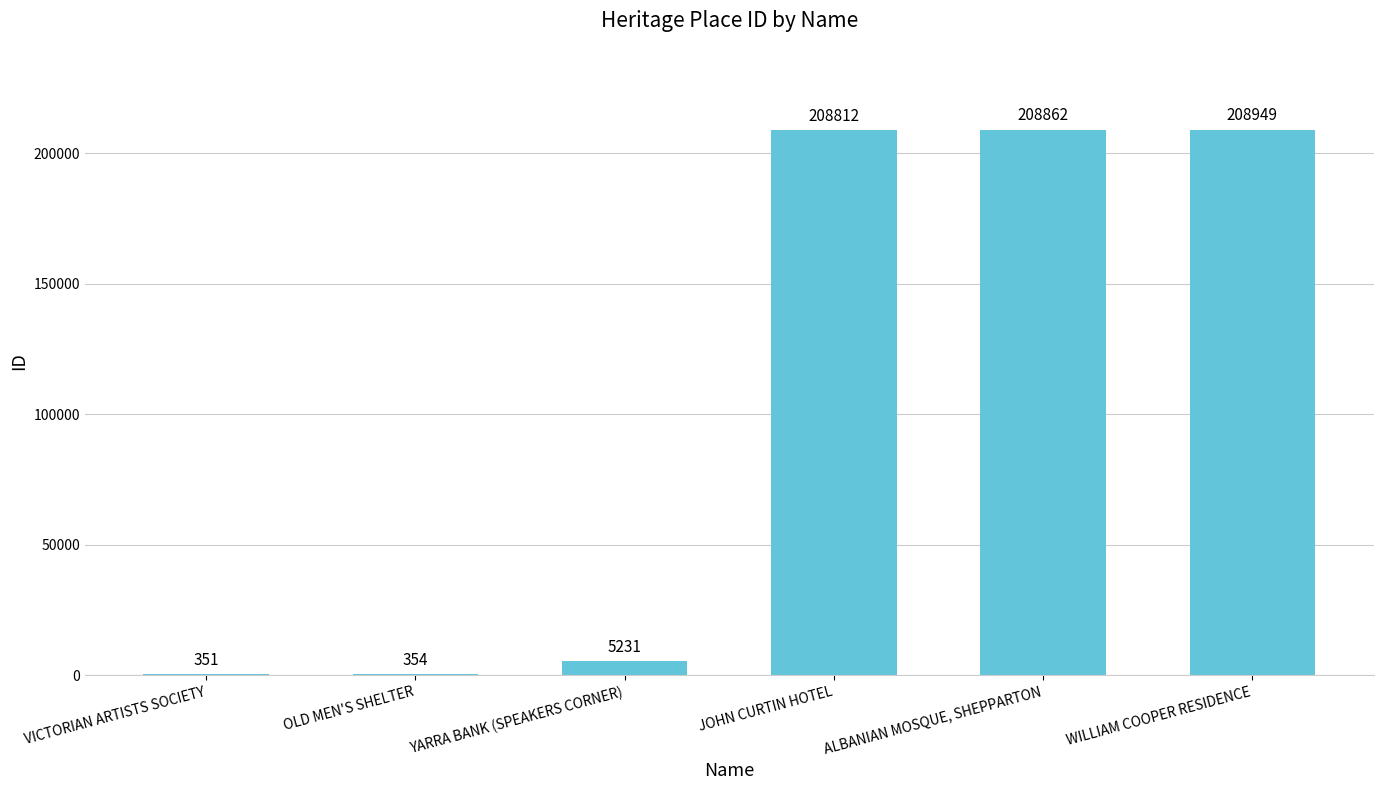

What is the sum of the values at VICTORIAN ARTISTS SOCIETY and WILLIAM COOPER RESIDENCE?

209300